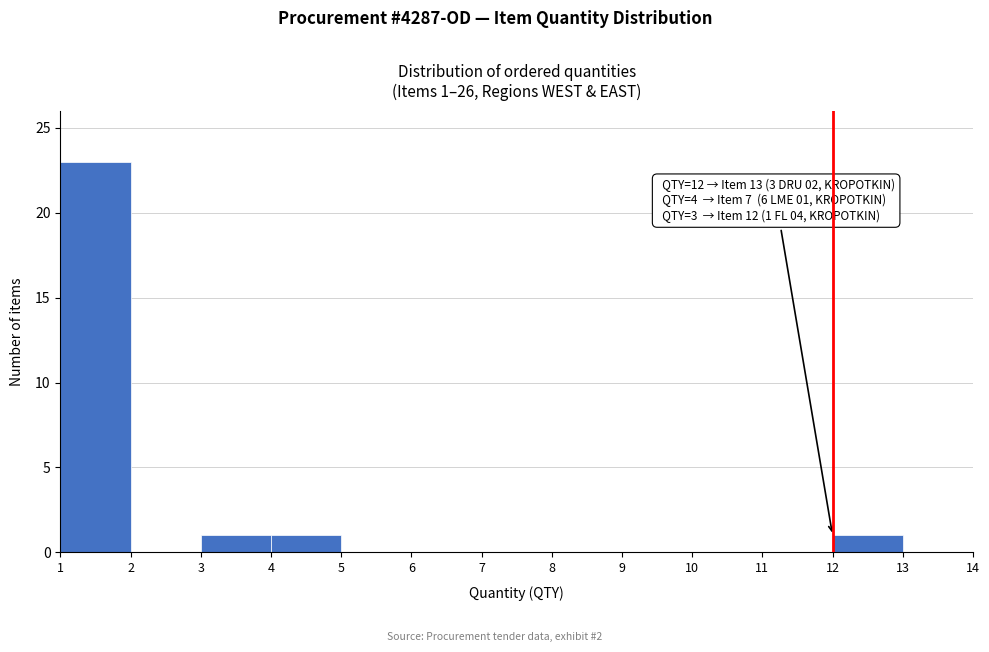

Which range on the x-axis has the tallest bar?

1 to 2